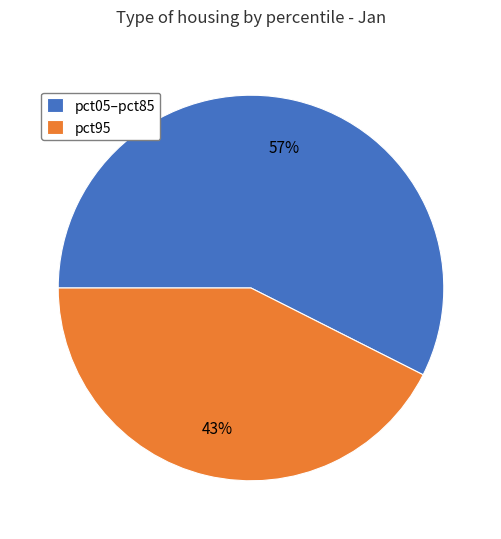

How many slices are in this pie chart?

2